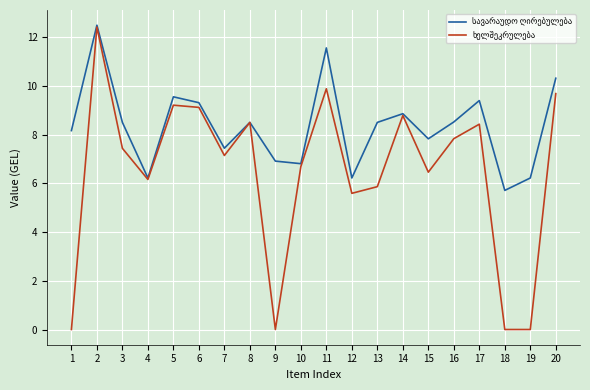

What is the total value across all series at 7?

14.6